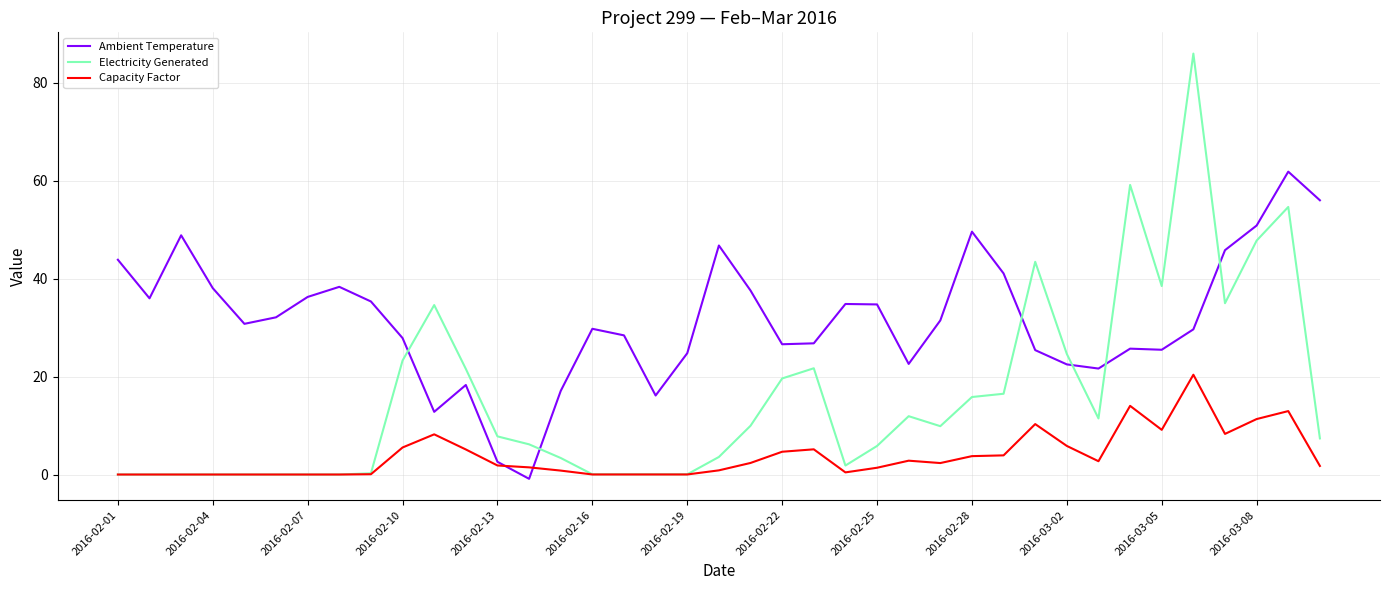

At how many categories does at least one series exceed 67?

1